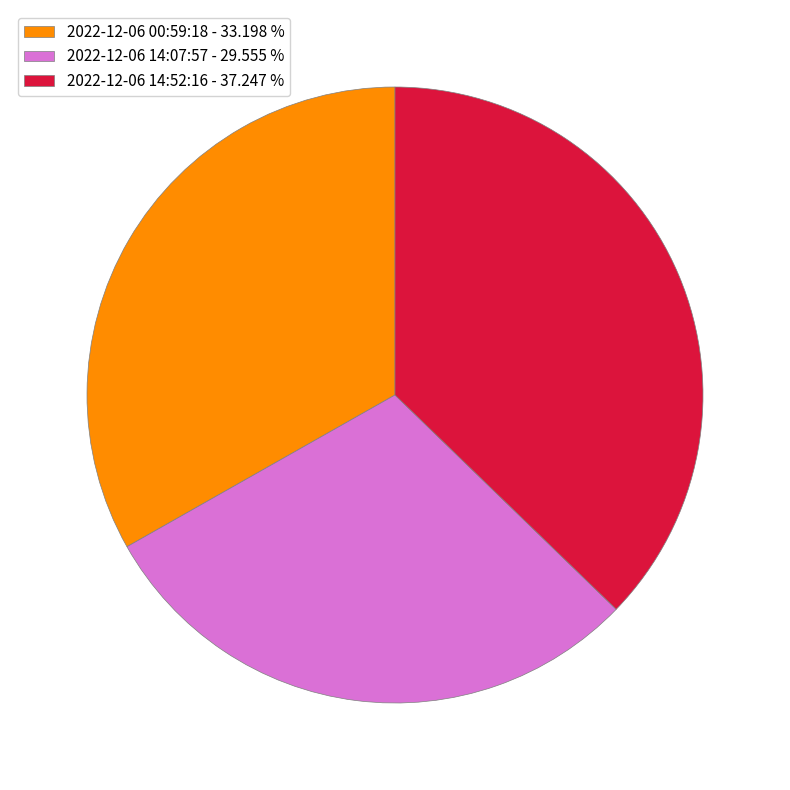

Combined, do 2022-12-06 14:07:57 - 29.555 % and 2022-12-06 14:52:16 - 37.247 % account for over 50%?

Yes